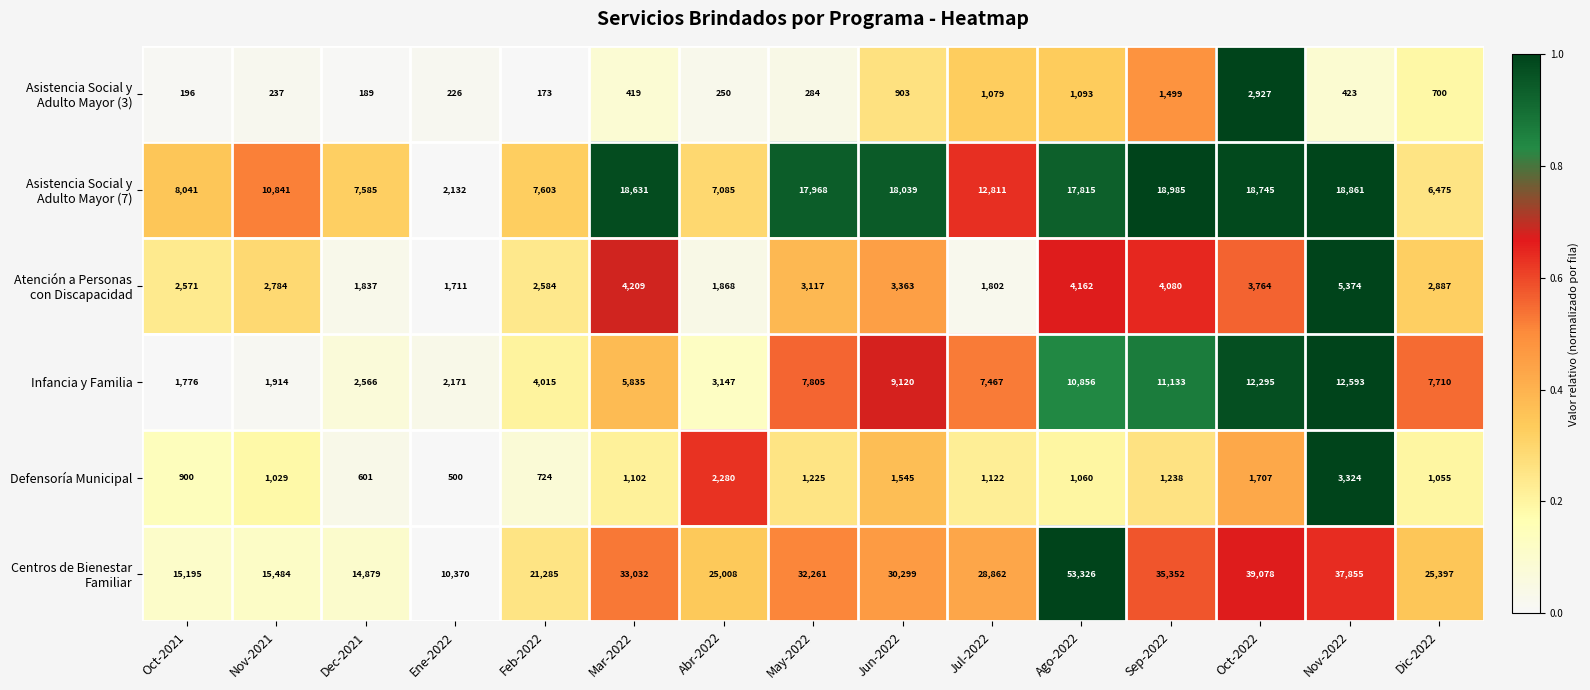

The Infancia y Familia series shows 3387 at Ene-2022. True or false?

False